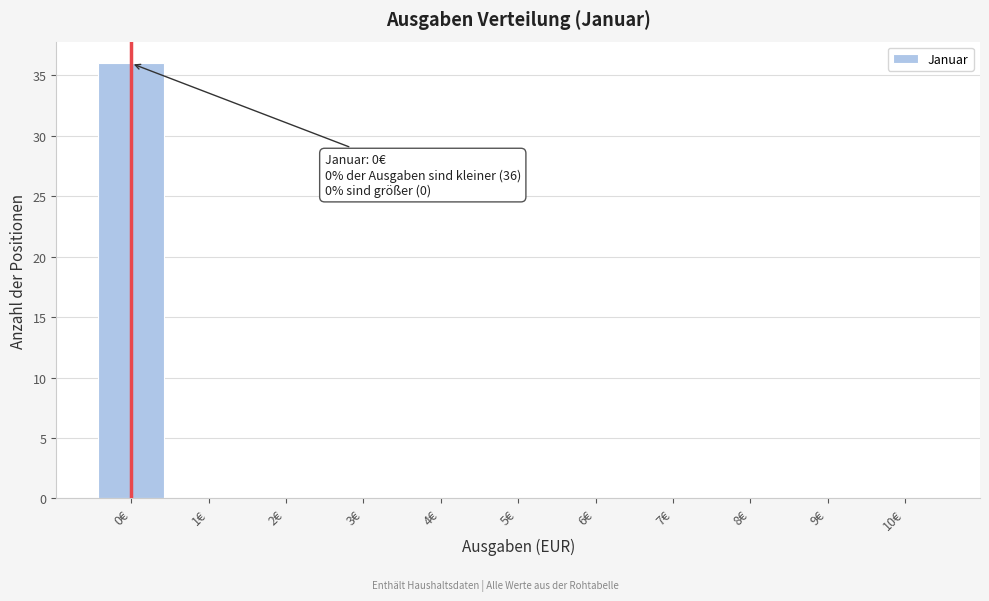

Reading left to right, list all the values displayed in this chart.

0€=36	1€=0	2€=0	3€=0	4€=0	5€=0	6€=0	7€=0	8€=0	9€=0	10€=0